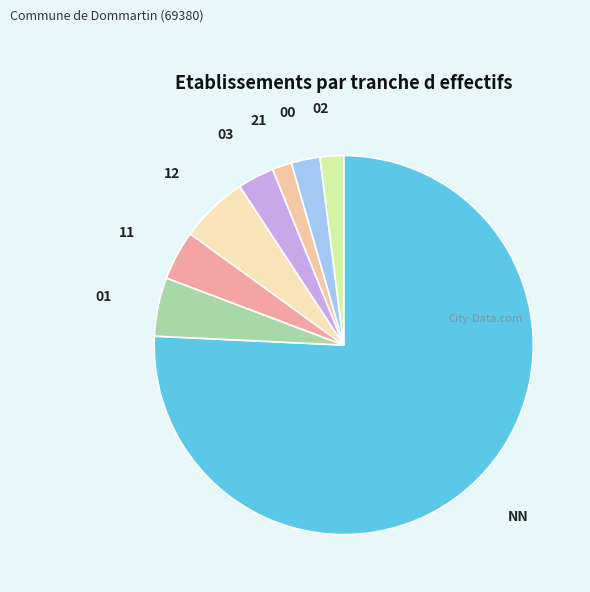

How many slices are in this pie chart?

8